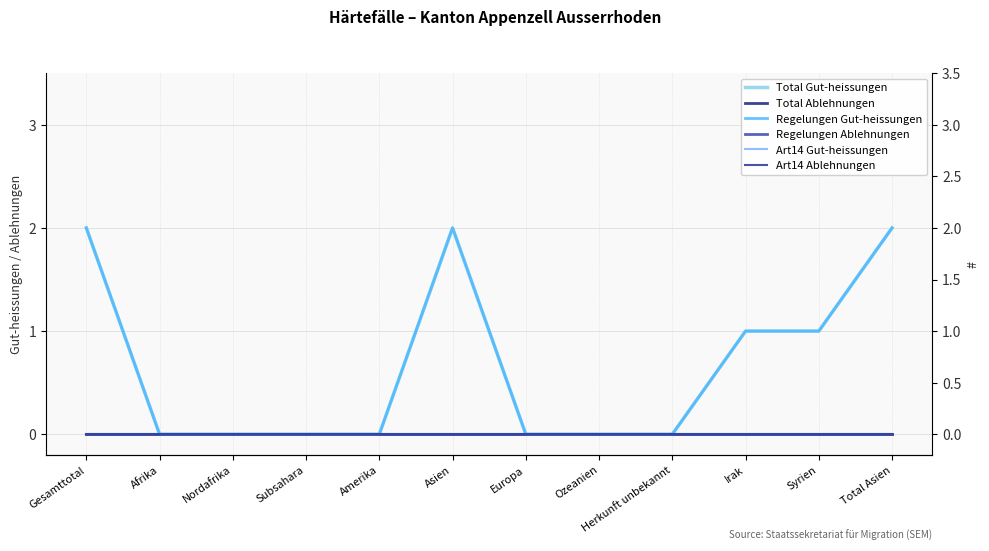

Which series has the largest total across all categories?

Total Gut-heissungen